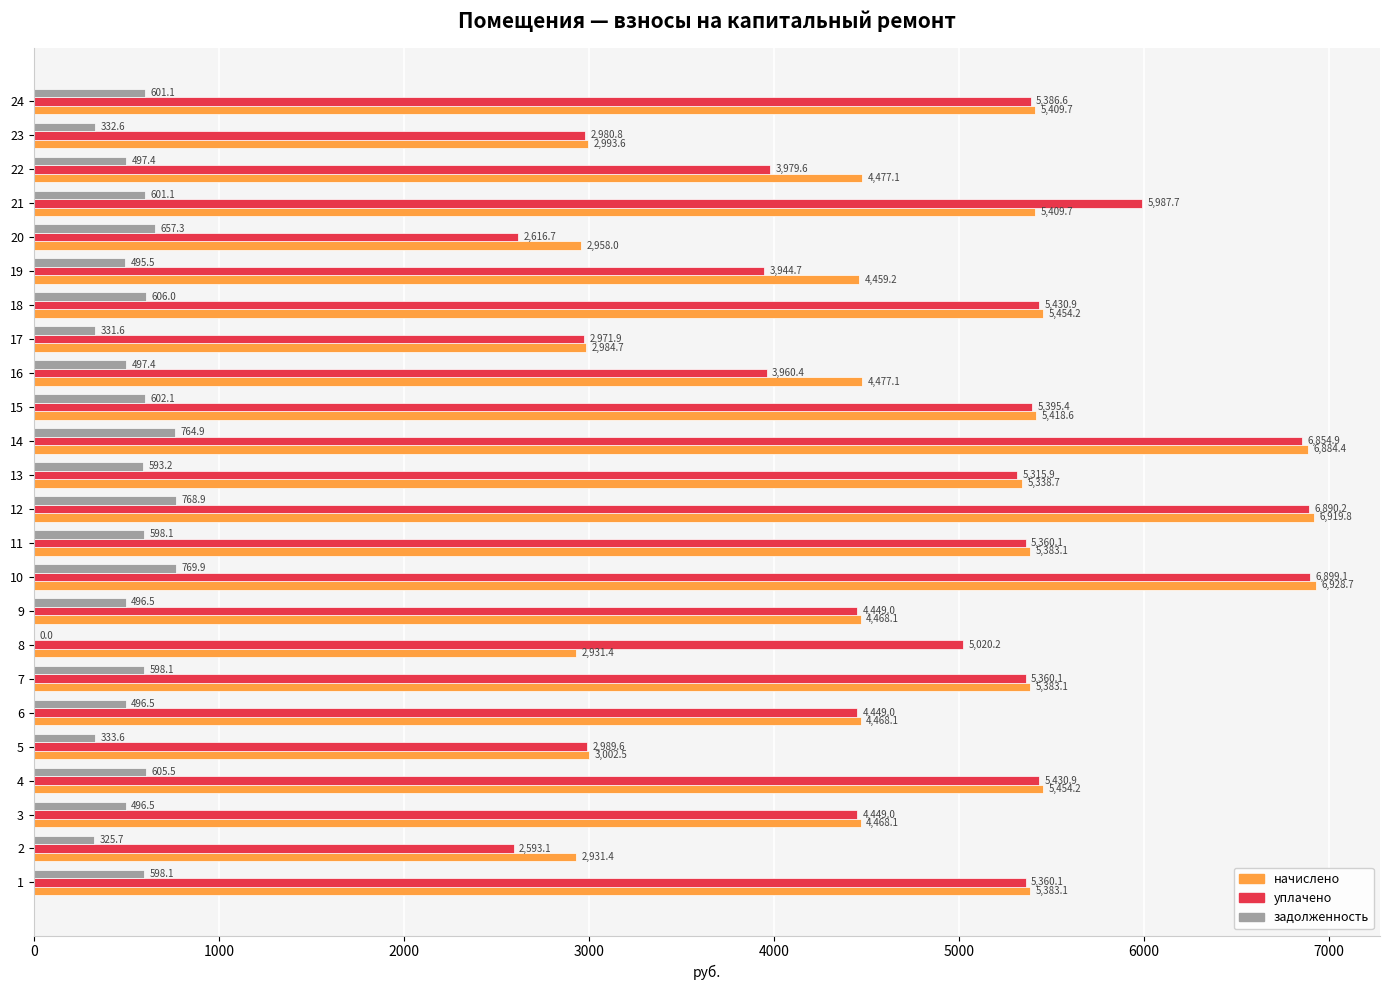

True or false: начислено has a value of 724.9 at 17.

False